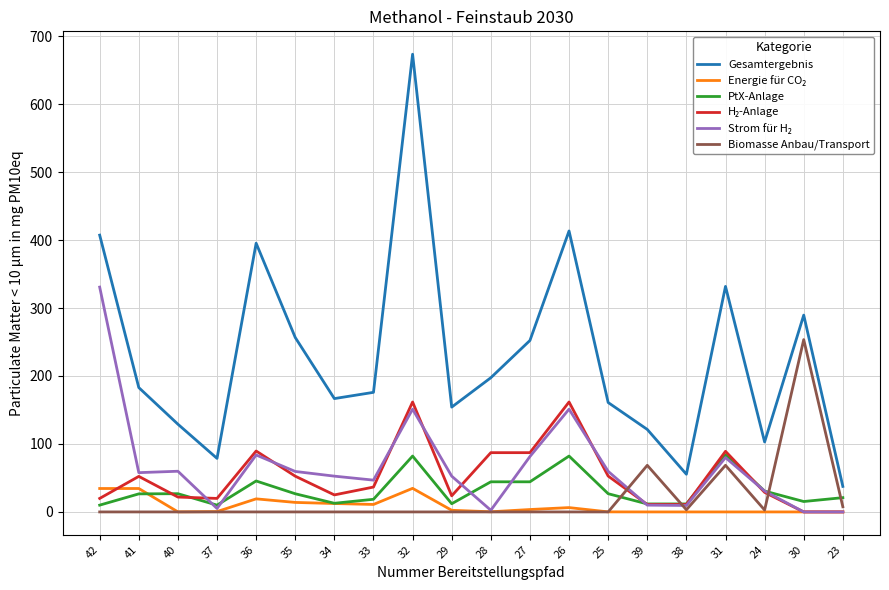

Which series has the largest total across all categories?

Gesamtergebnis